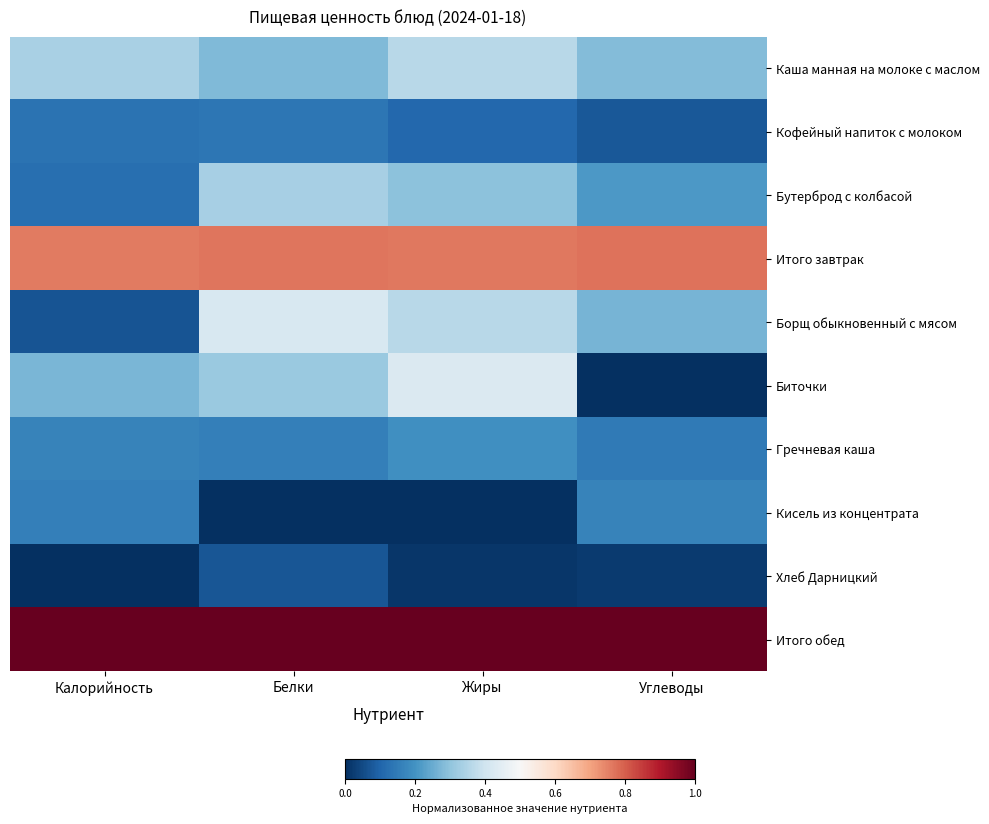

Between Калорийность and Жиры, which series saw the biggest shift?

Борщ обыкновенный с мясом